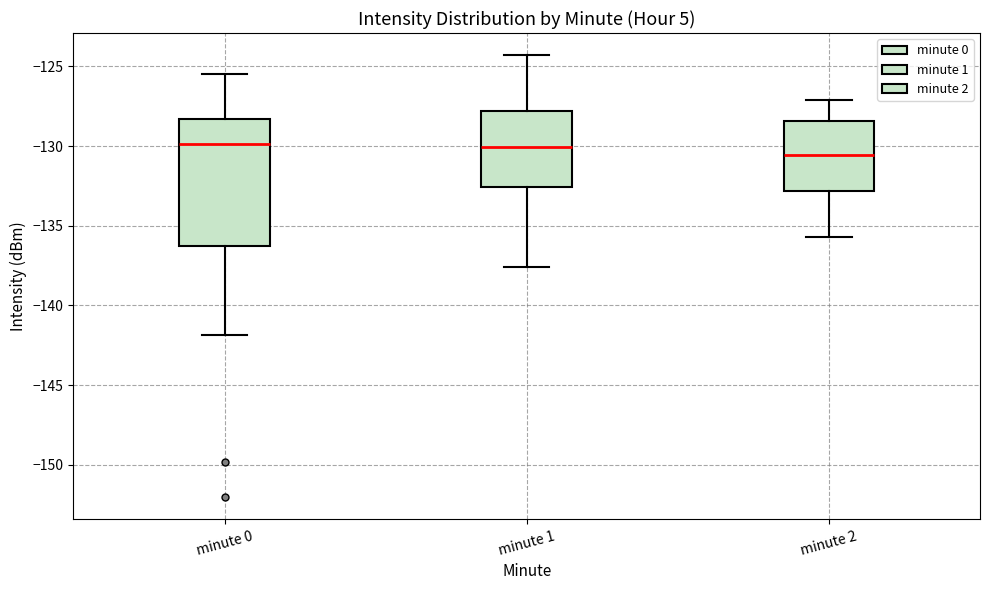

Comparing the boxes themselves (not the whiskers), which one is the tallest?

minute 0